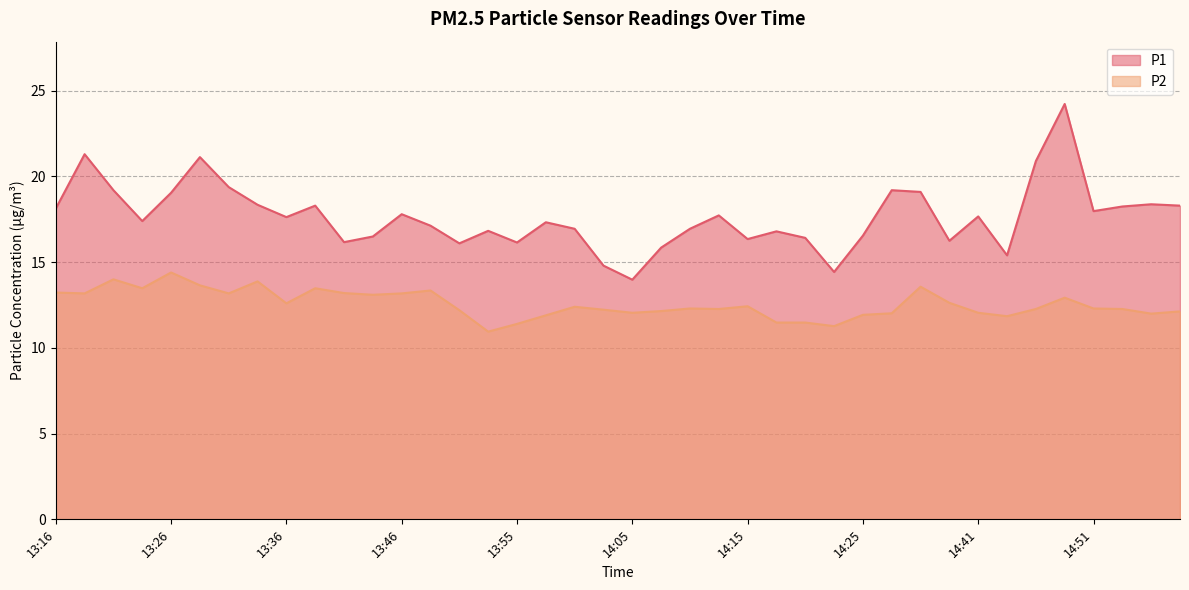

True or false: P2 has more than 2 points higher than both neighbors.

True